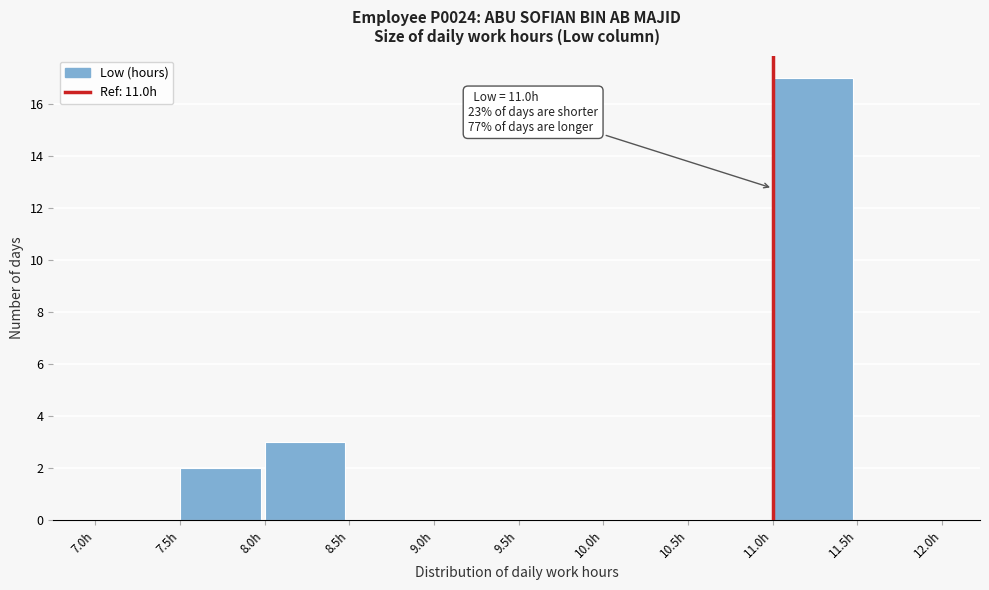

Over which range of the x-axis is the bar tallest?

11.0 to 11.5